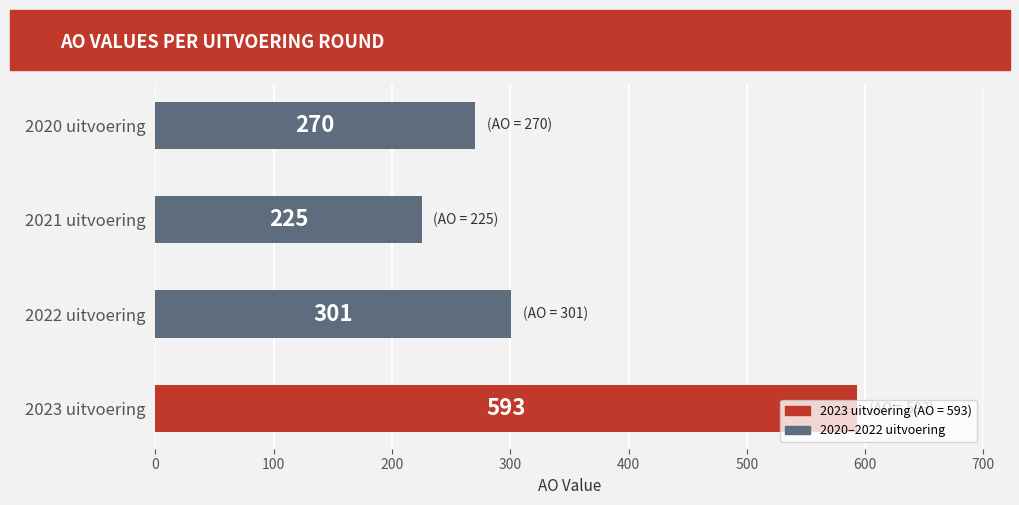

The value at 2023 uitvoering is 995. True or false?

False